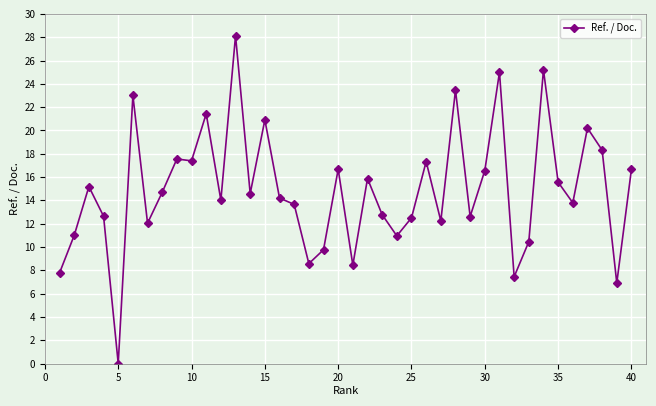

True or false: the data has more than 2 interior local peaks.

True